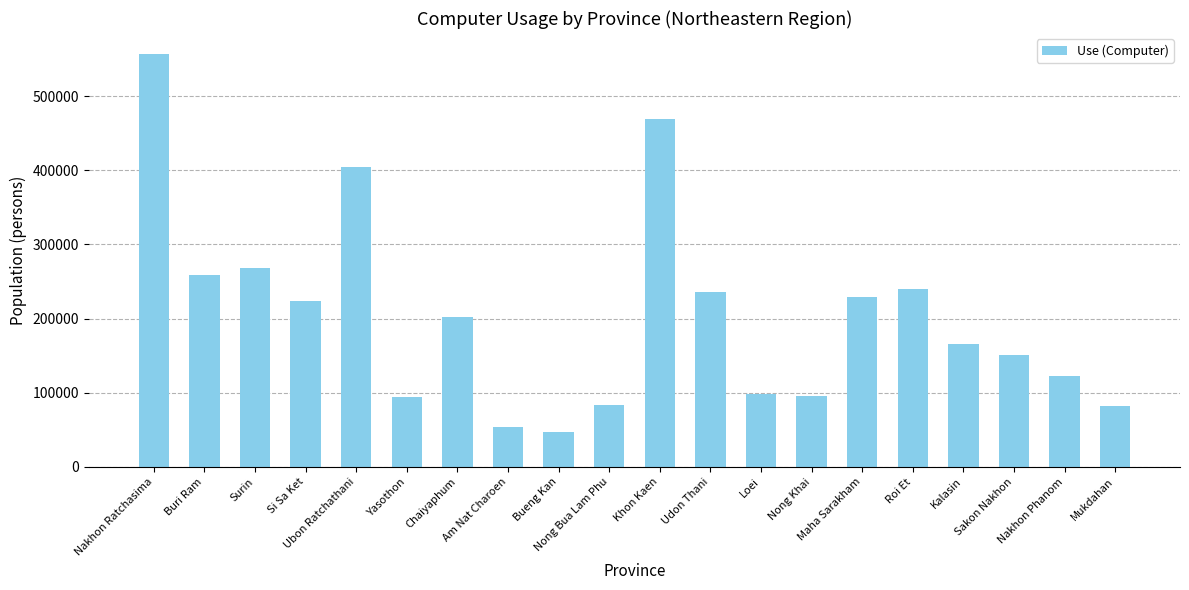

The value at Khon Kaen is 307782.0. True or false?

False